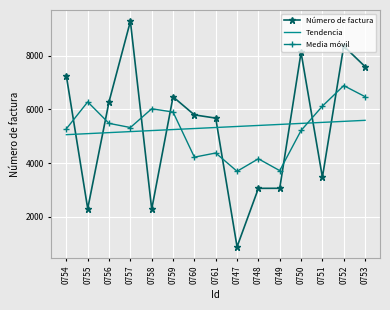

What is the difference between the maximum and minimum values in the Número de factura series?

8405.0